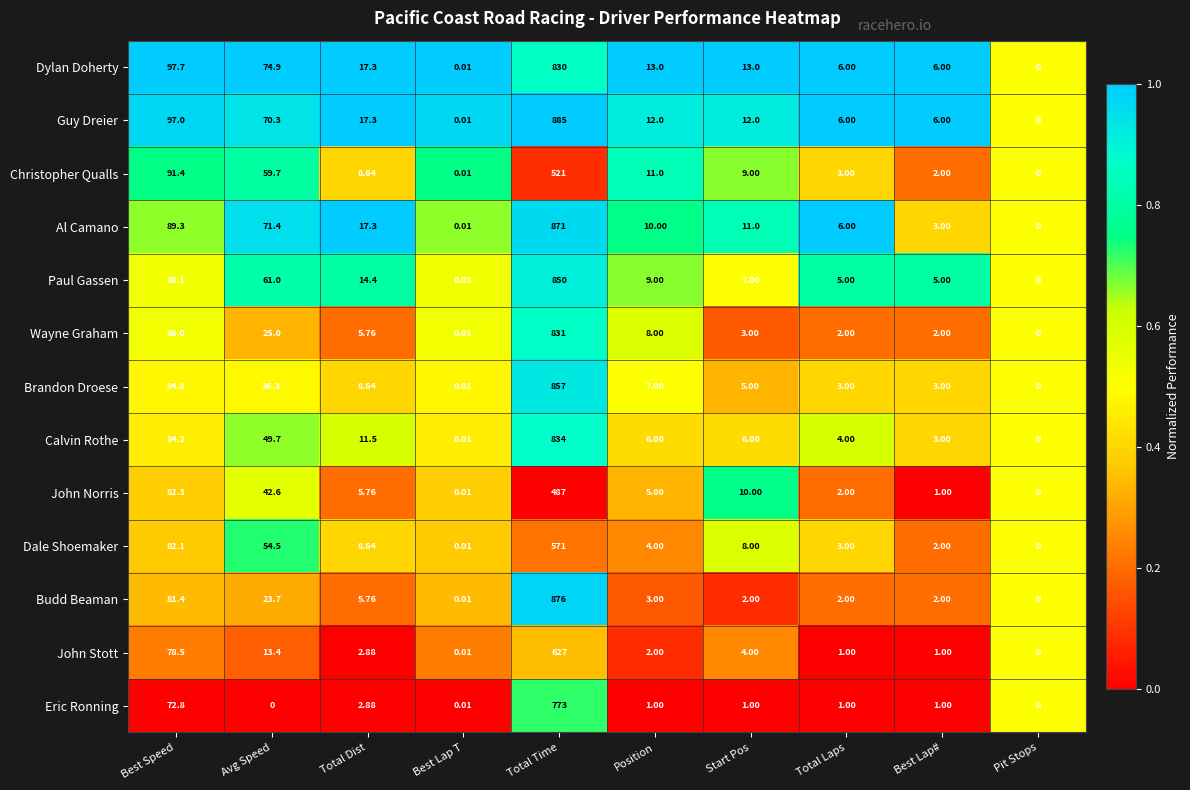

At which label does Budd Beaman first exceed 3?

Best Speed